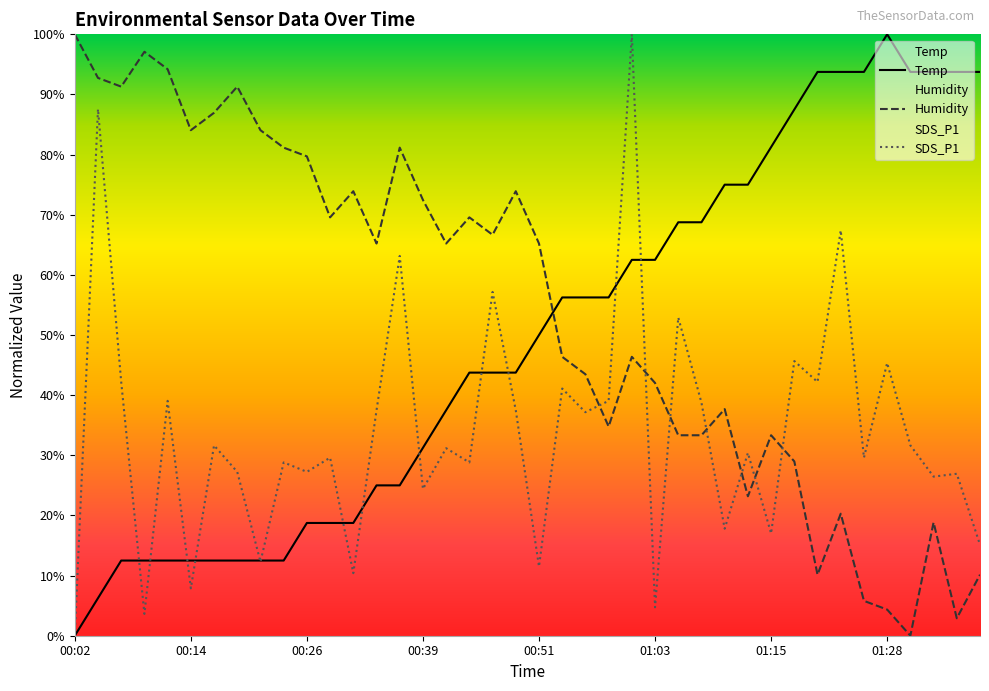

At which label is Humidity closest to 50?

00:53